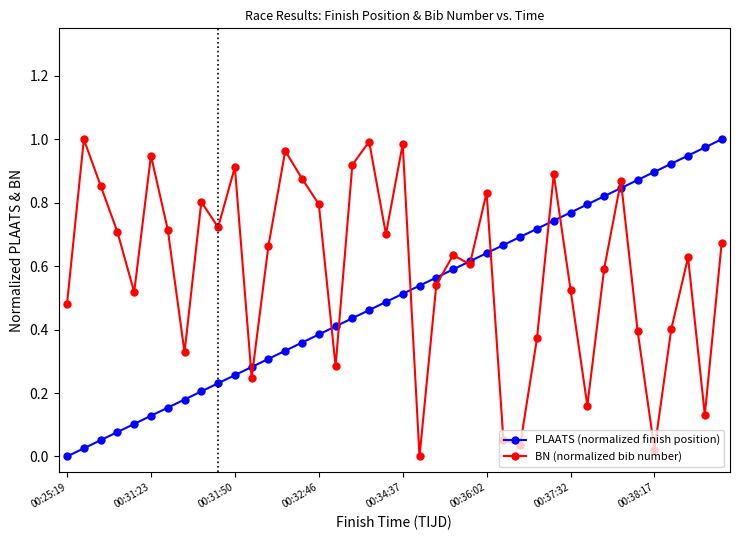

List the series in order of their overall mean, highest first.

BN (normalized bib number), PLAATS (normalized finish position)